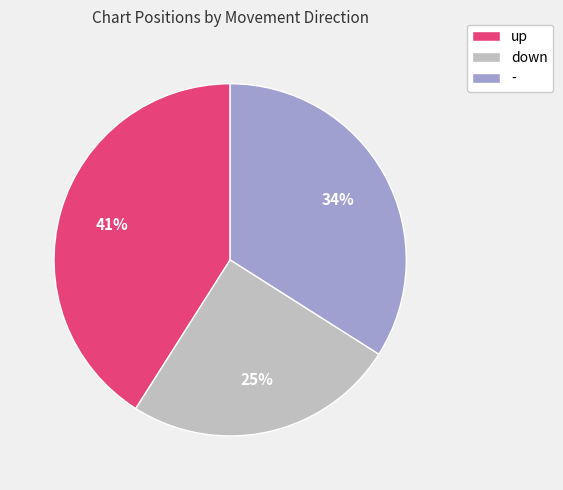

Count the number of slices in the pie.

3